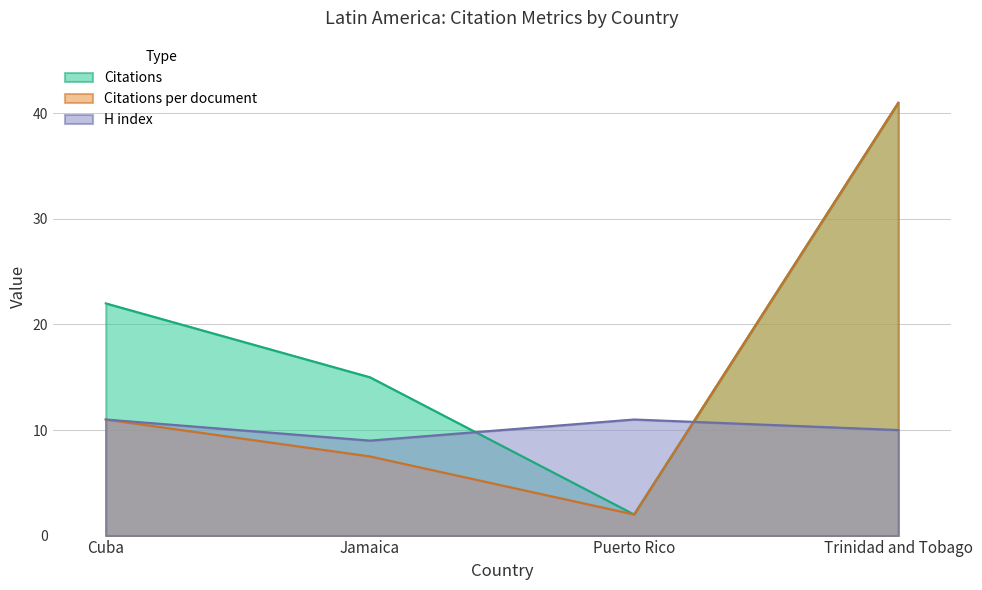

What is the approximate value of Citations per document at Trinidad and Tobago?

41.0